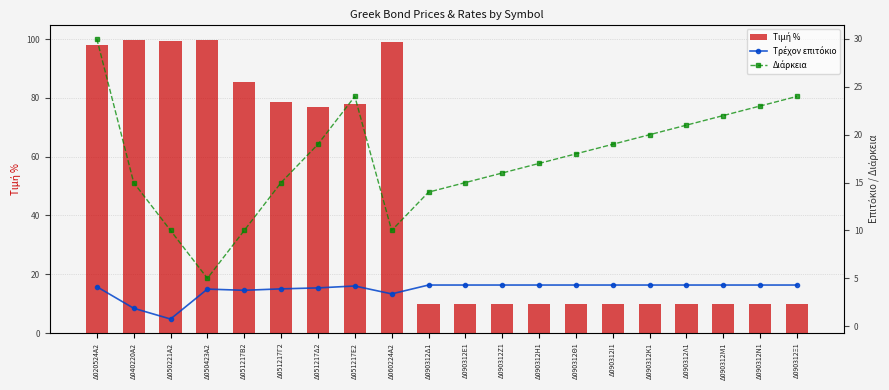

Count the number of categories in the chart.

20